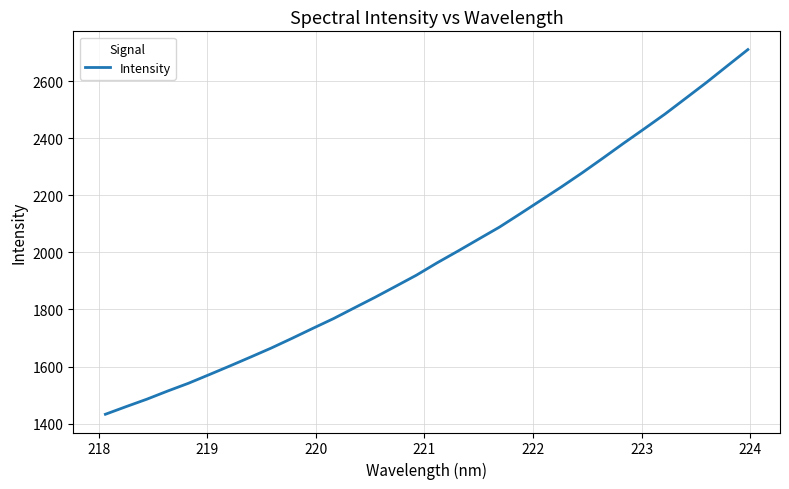

What is the maximum value shown in the chart?

2710.9